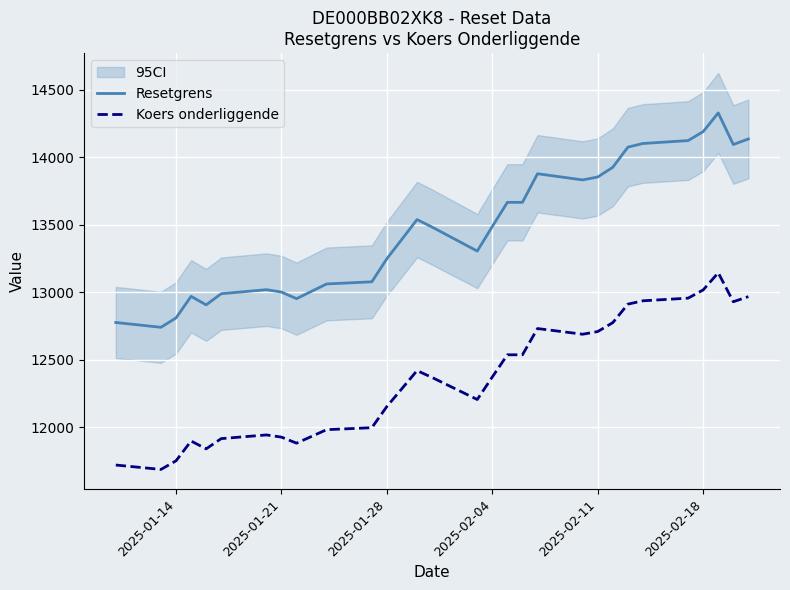

What is the maximum value for Resetgrens?

14326.9